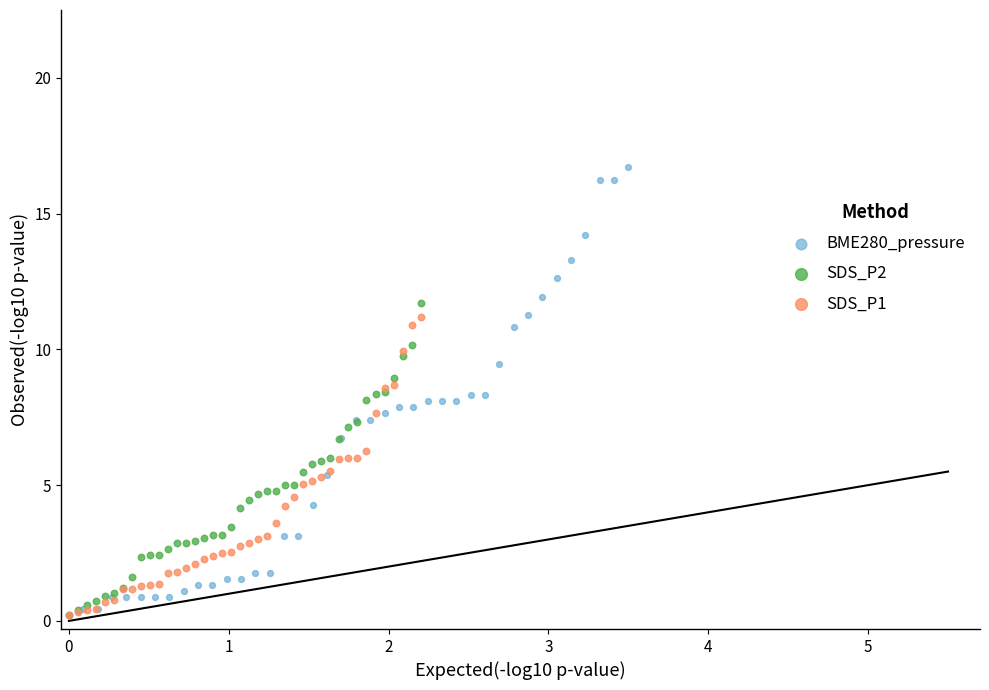

Which series contains the highest Y value?

BME280_pressure